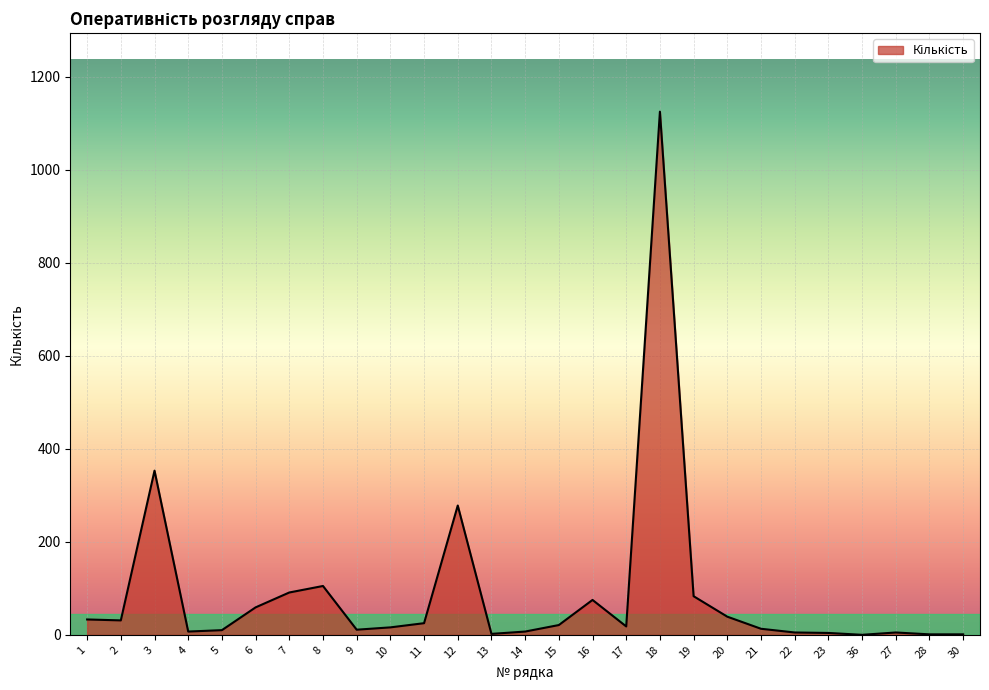

What position from the left is 19?

19